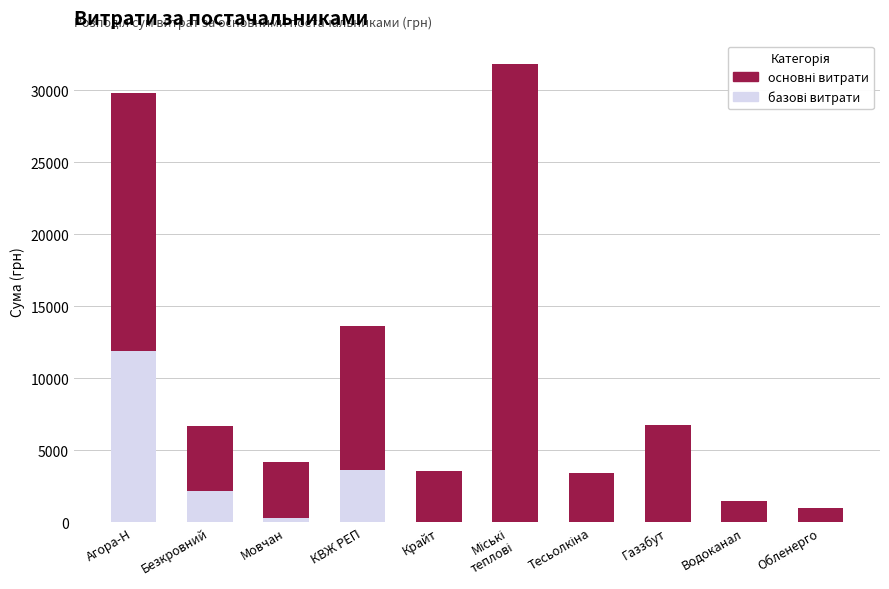

What is the total value across all series at Обленерго?

955.0